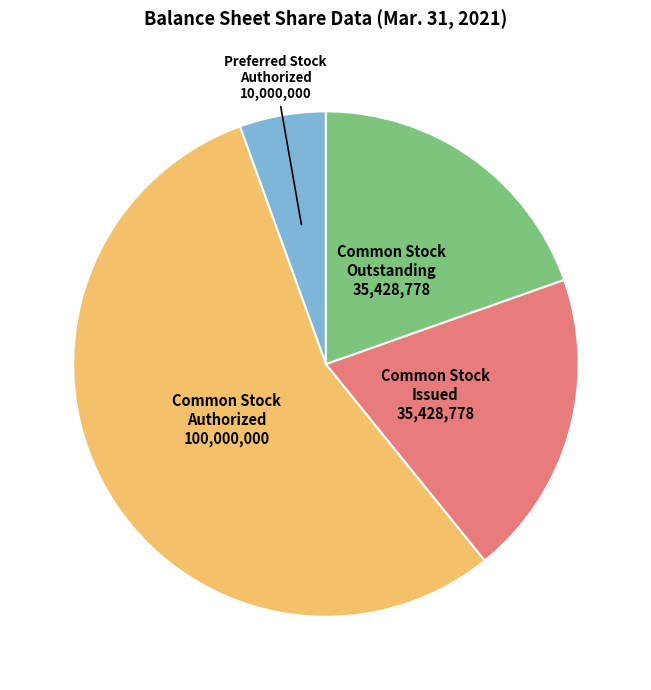

Count the number of slices in the pie.

4